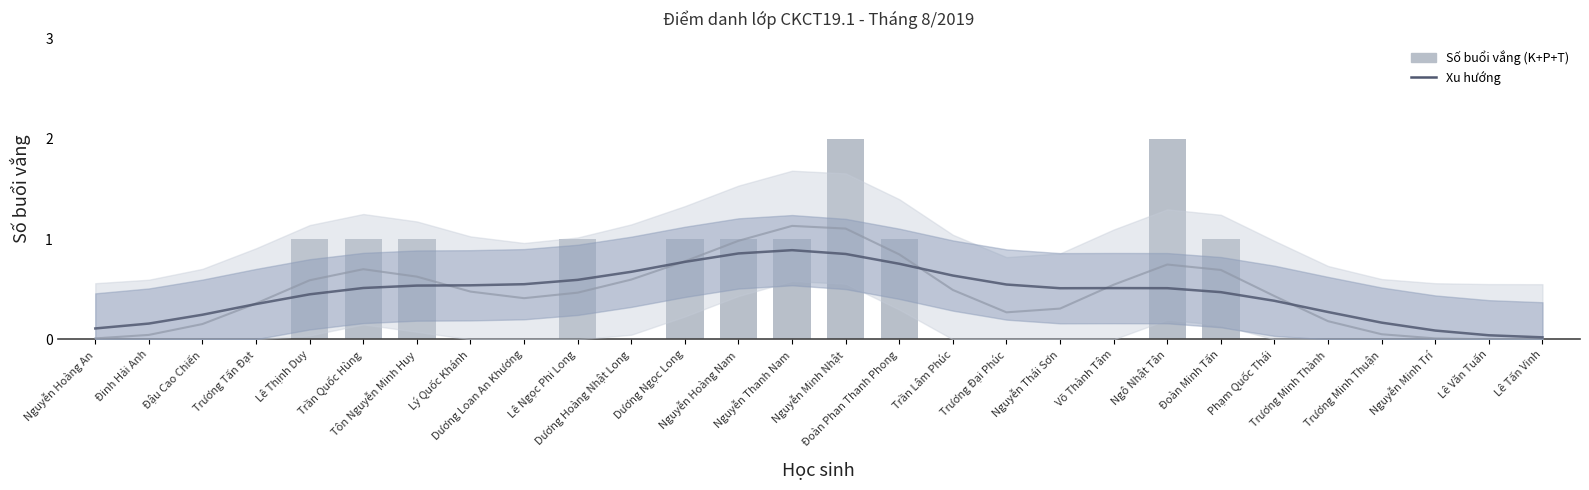

Is it true that Total absences equals 0.0 at Lê Văn Tuấn?

True